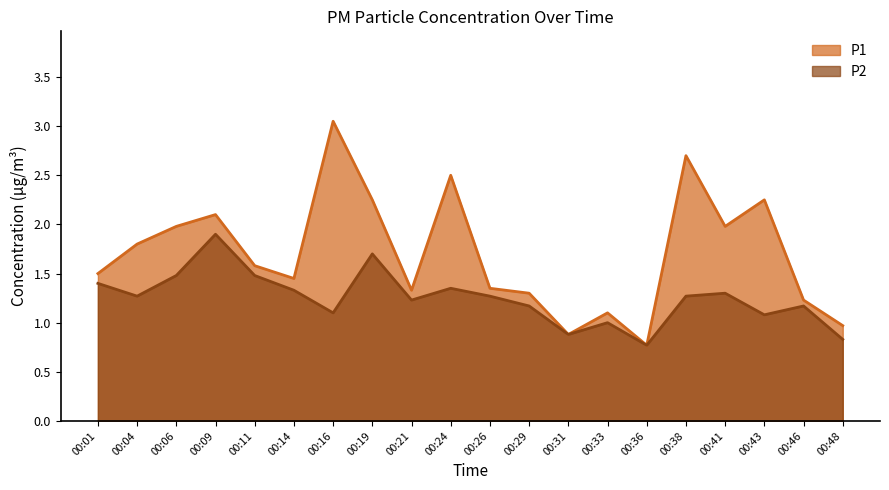

How many values in the P2 series exceed 1?

16